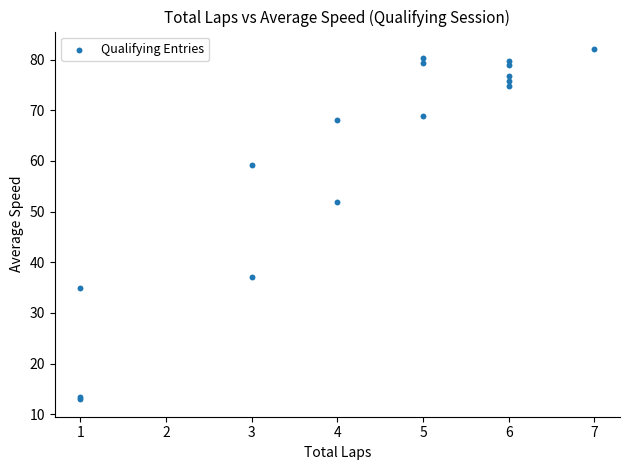

What Y value in the scatter plot is closest to 47?

51.9